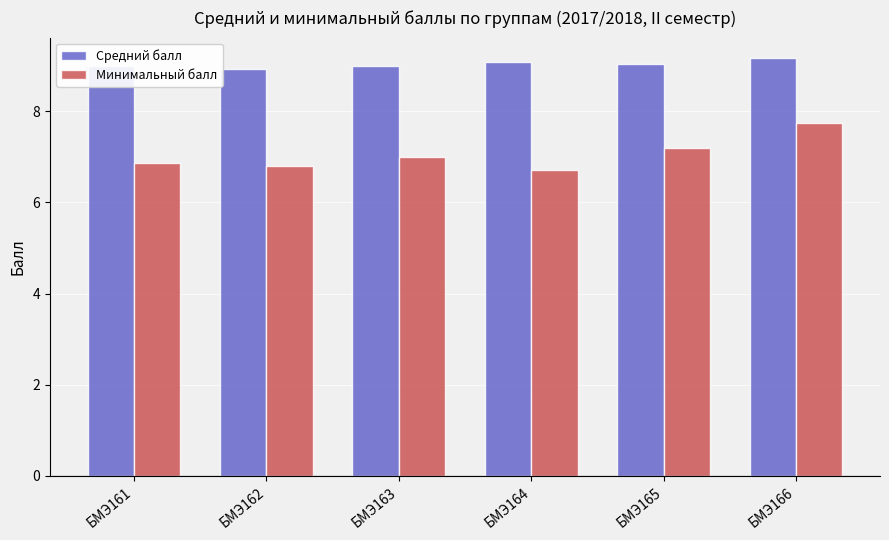

At БМЭ162, list the series in order from smallest to largest.

Минимальный балл, Средний балл